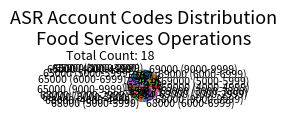

What is the ratio of the value at 69000 (1000-2999) to the value at 68000 (1000-2999)?

1.0